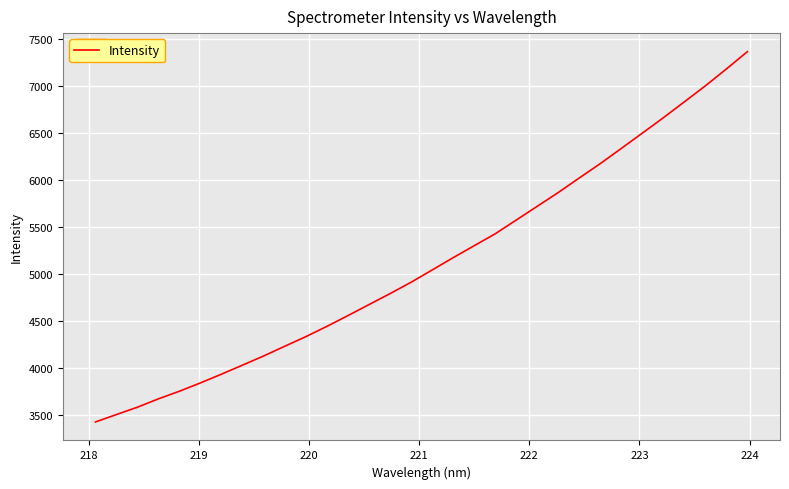

How many lines are shown in the chart?

1